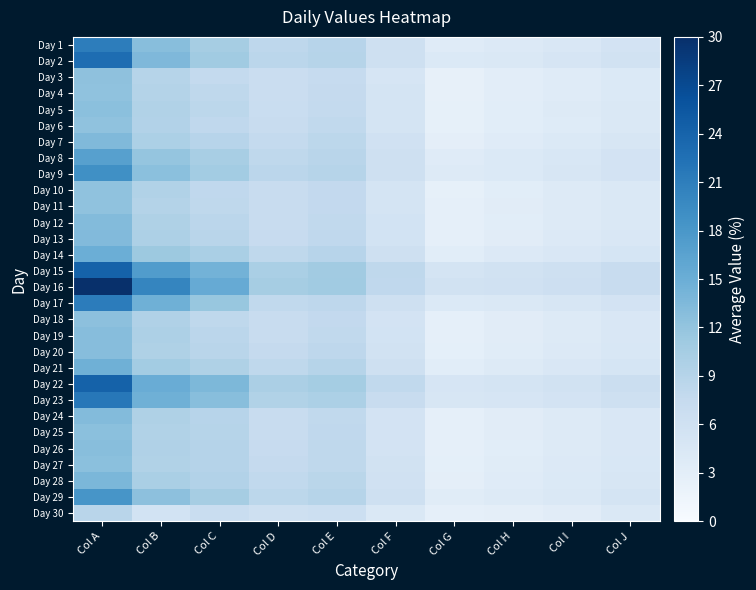

Between Col C and Col J, which is larger?

Col C